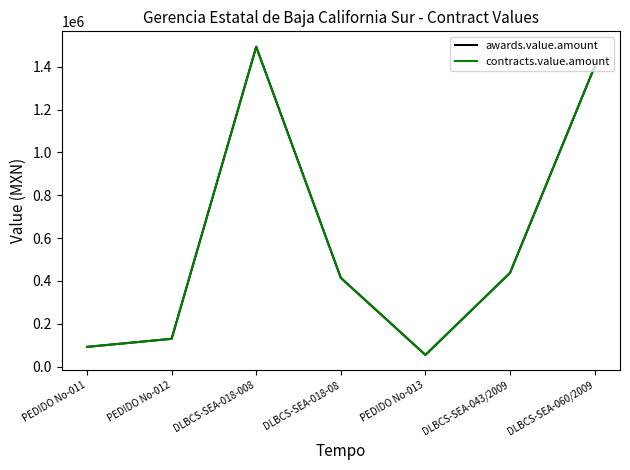

Which series has the largest total across all categories?

awards.value.amount